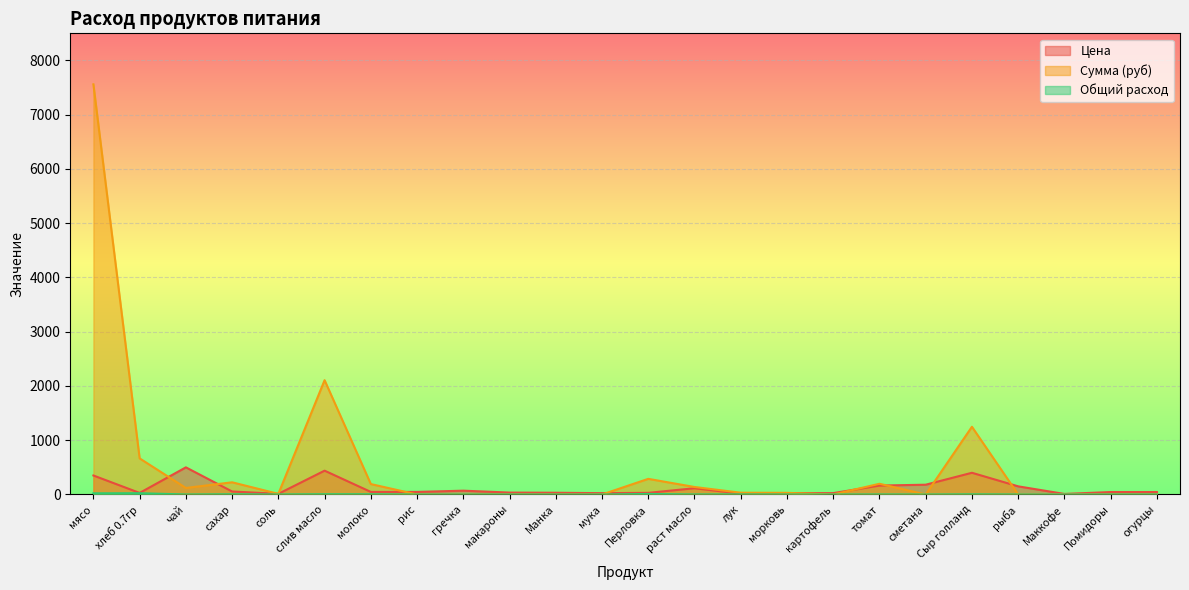

Which series changed the most between соль and морковь?

Сумма (руб)